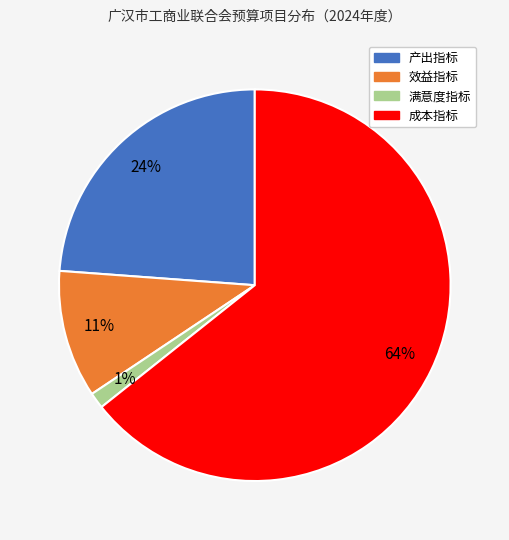

Is it true that 成本指标 is 56% of the pie?

False